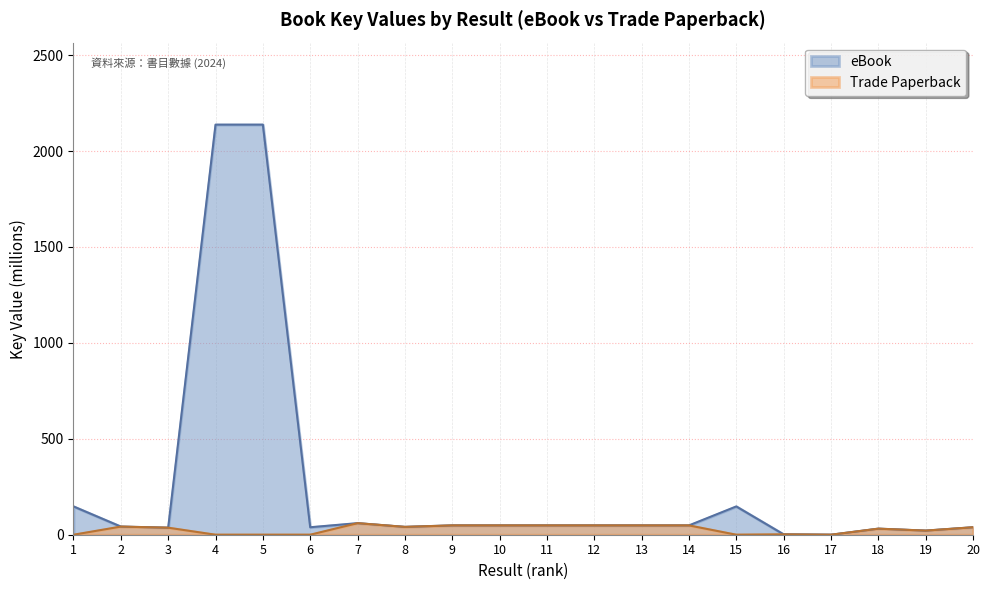

Does the chart have visible grid lines?

Yes